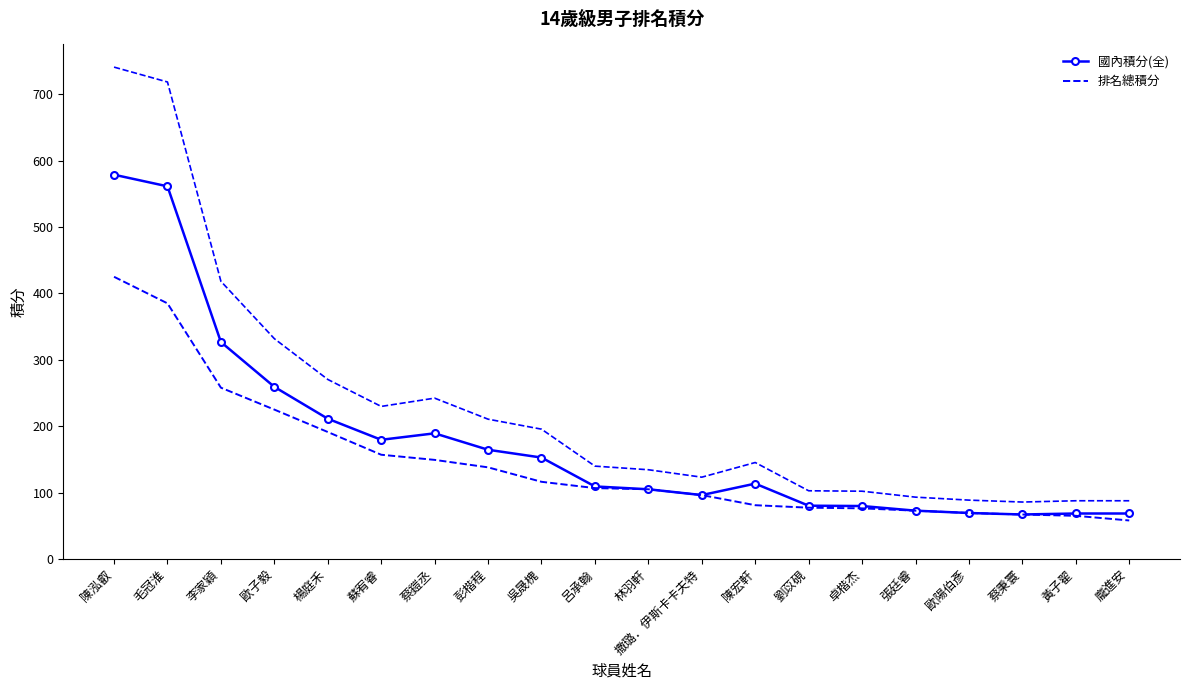

What is the approximate value of 國內積分(全) at 林羽軒?

105.0